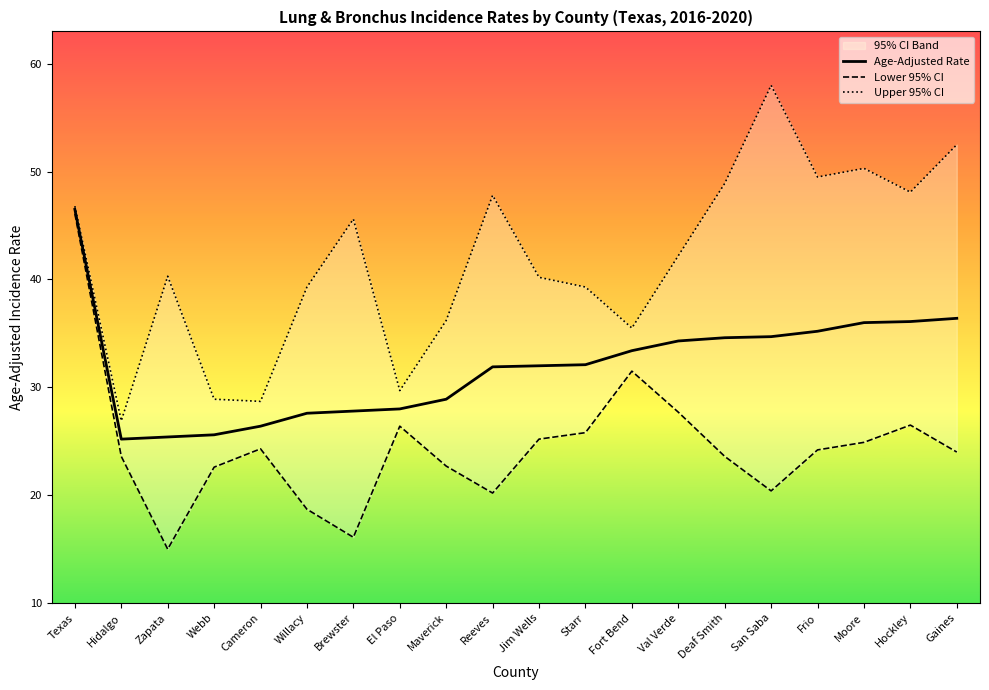

Which series changed the most between Frio and Moore?

Age-Adjusted Rate